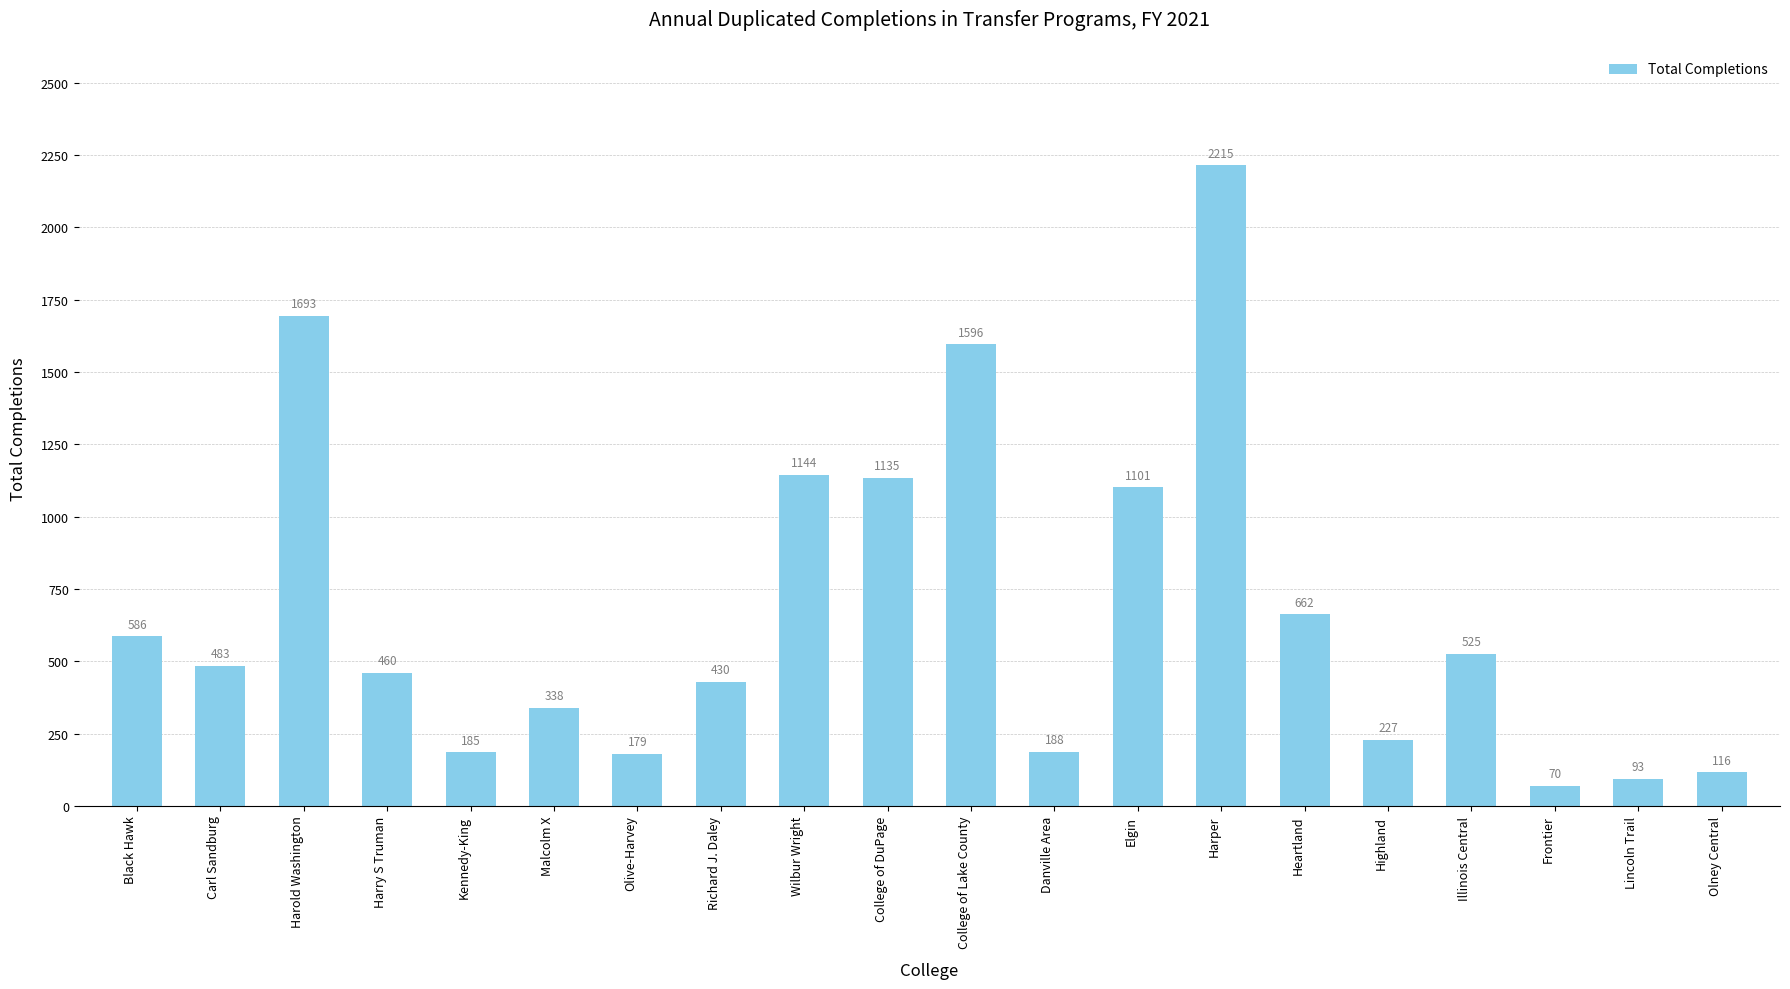

What is the approximate value at Heartland, to the nearest 100?

700